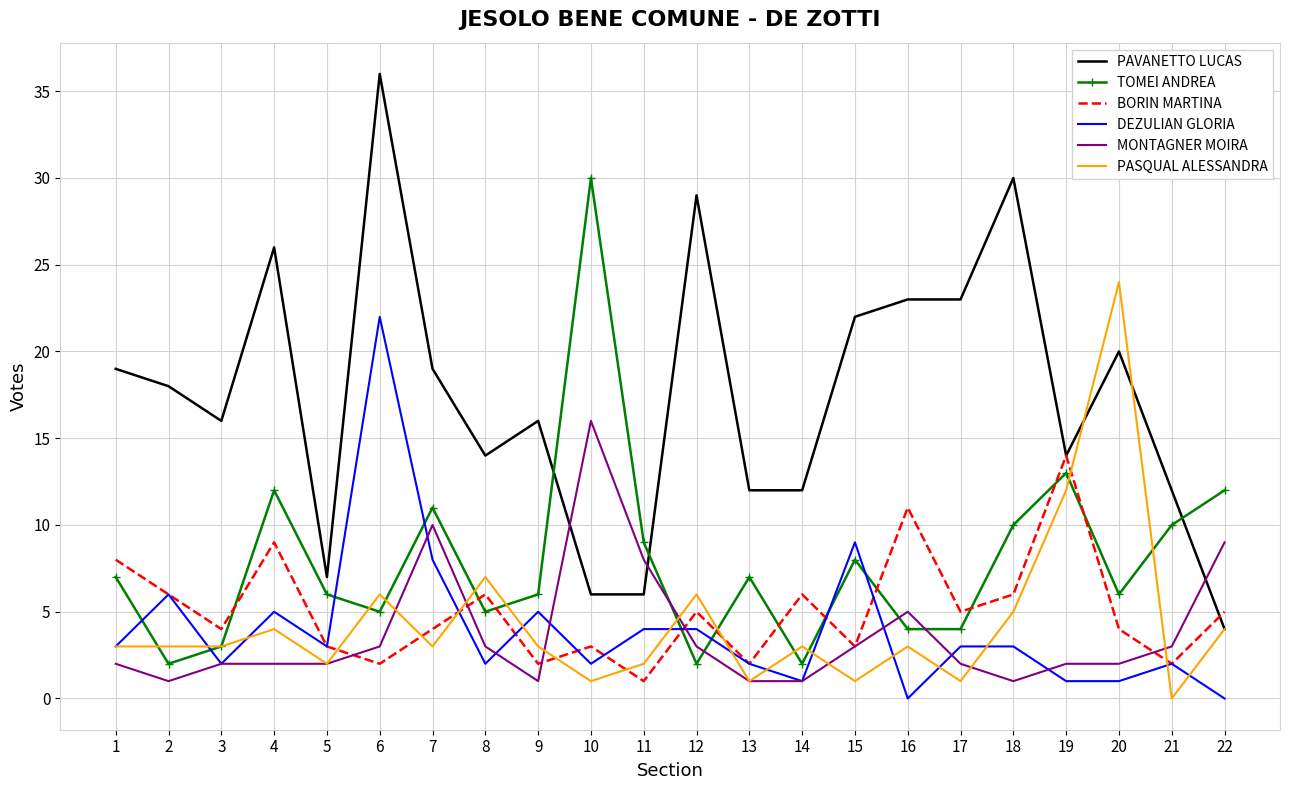

After their last crossing, which series has the higher values: DEZULIAN GLORIA or PASQUAL ALESSANDRA?

PASQUAL ALESSANDRA